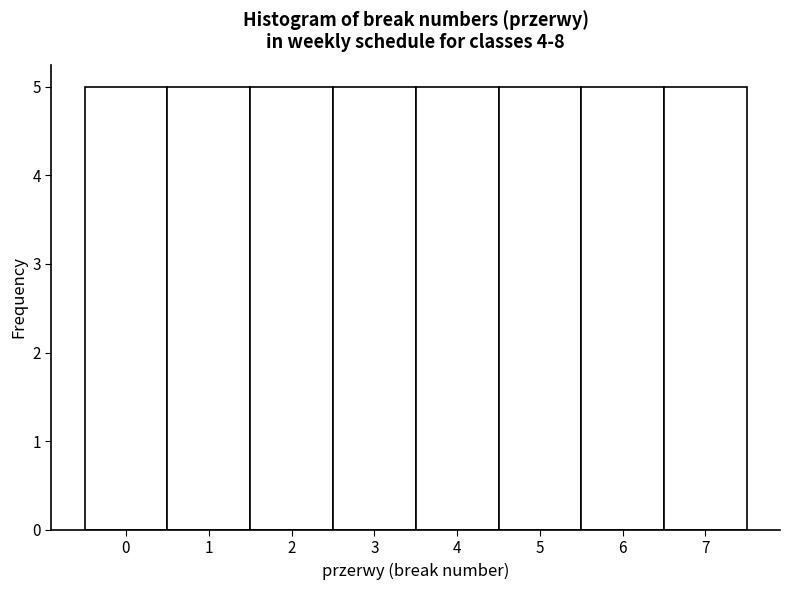

Reading left to right, list every bar in this chart as the range it spans on the x-axis followed by its height. The values are not printed on the chart, so give them approximately, as read against the axis.

-0.5 to 0.5: 5
0.5 to 1.5: 5
1.5 to 2.5: 5
2.5 to 3.5: 5
3.5 to 4.5: 5
4.5 to 5.5: 5
5.5 to 6.5: 5
6.5 to 7.5: 5